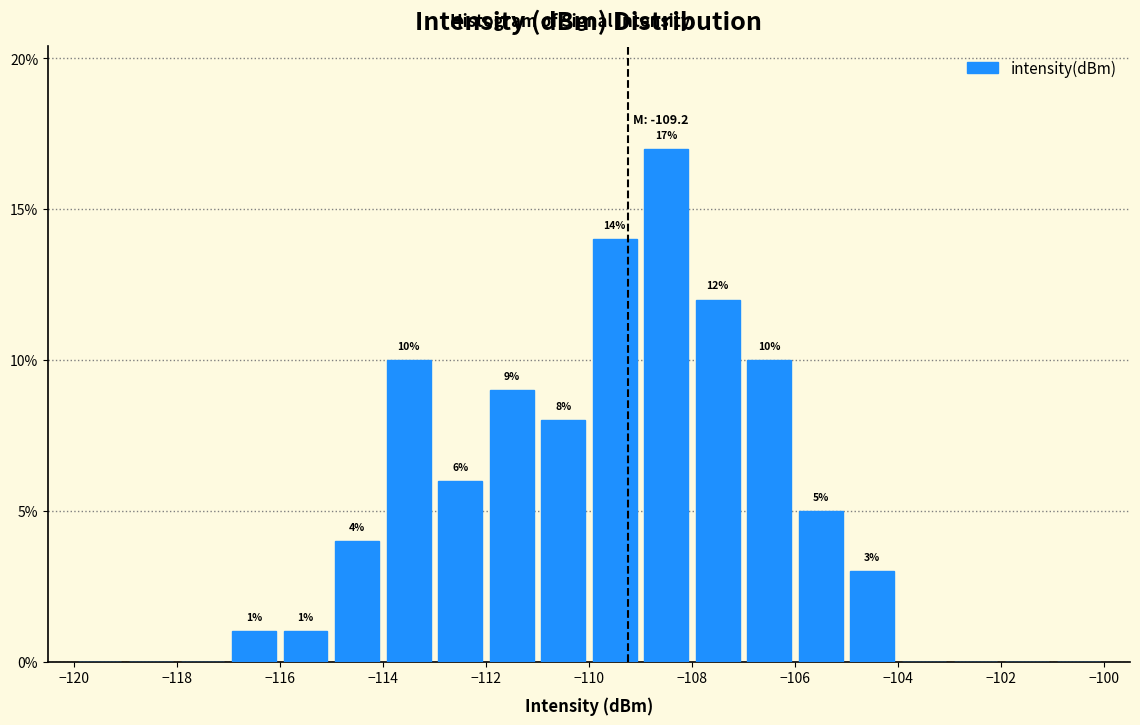

Over which range of the x-axis is the bar tallest?

-109 to -108